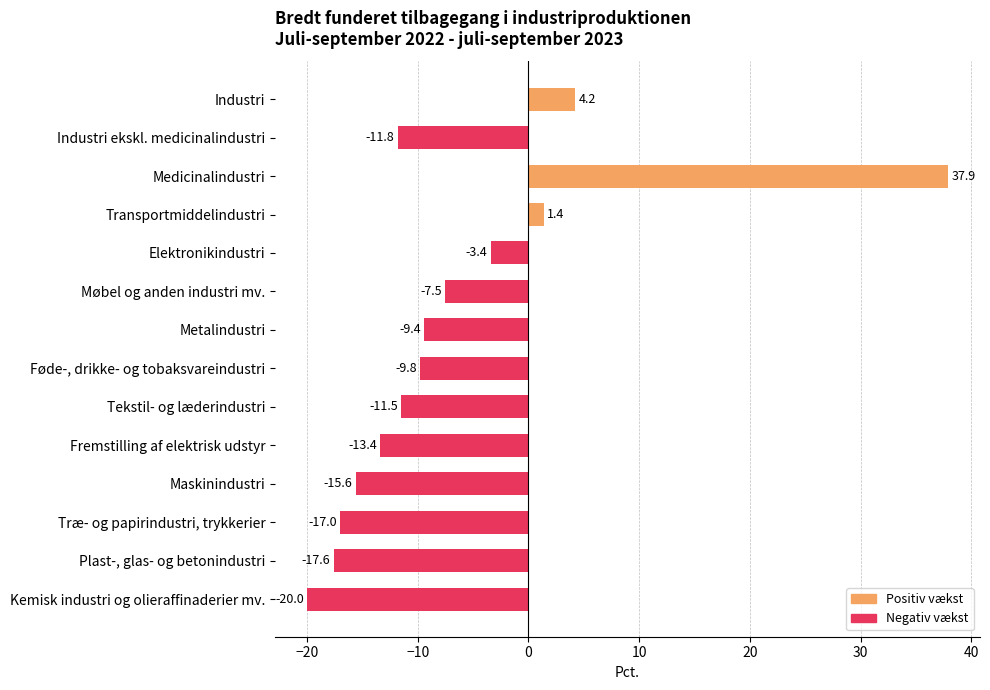

Rank the categories by value from lowest to highest.

Kemisk industri og olieraffinaderier mv., Plast-, glas- og betonindustri, Træ- og papirindustri, trykkerier, Maskinindustri, Fremstilling af elektrisk udstyr, Industri ekskl. medicinalindustri, Tekstil- og læderindustri, Føde-, drikke- og tobaksvareindustri, Metalindustri, Møbel og anden industri mv., Elektronikindustri, Transportmiddelindustri, Industri, Medicinalindustri